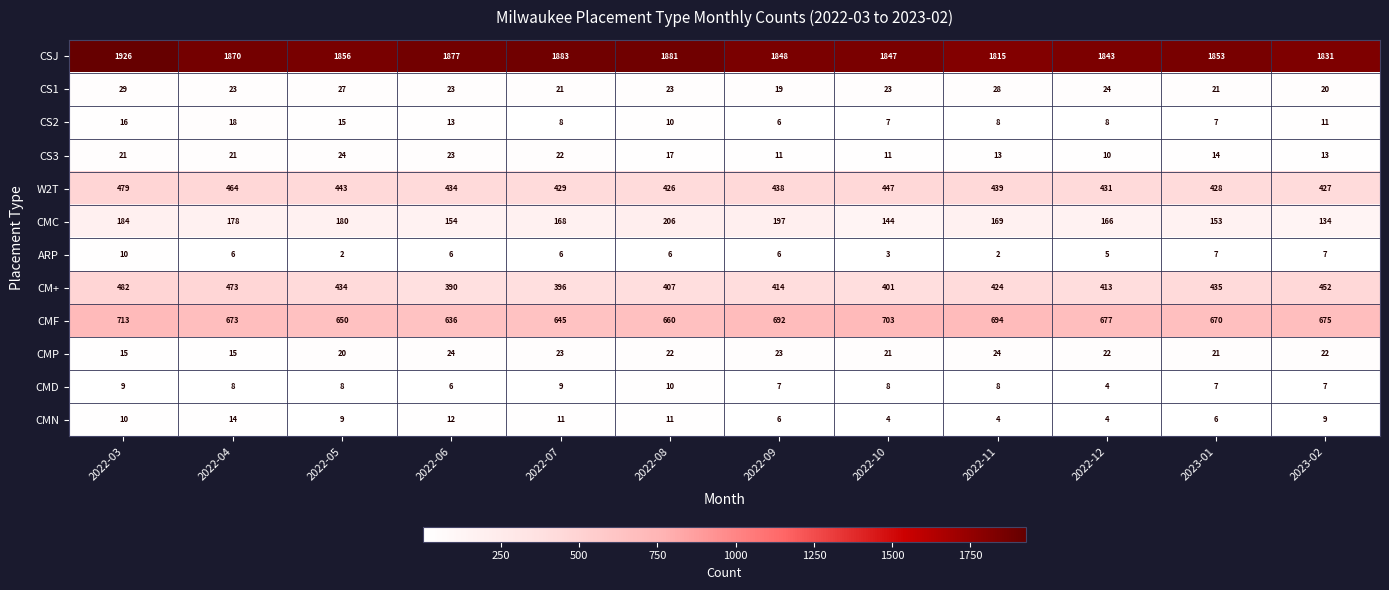

What is the difference between the maximum and second lowest values in the CM+ series?

86